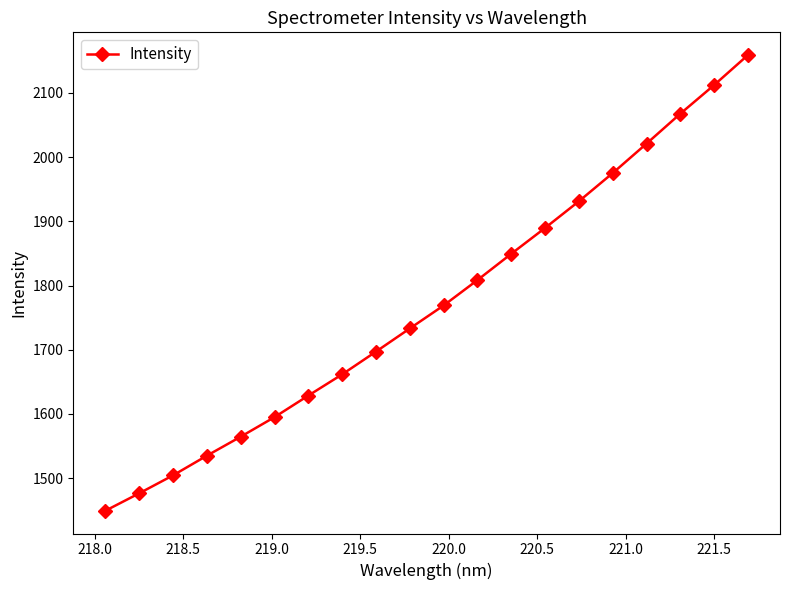

How many lines are shown in the chart?

1